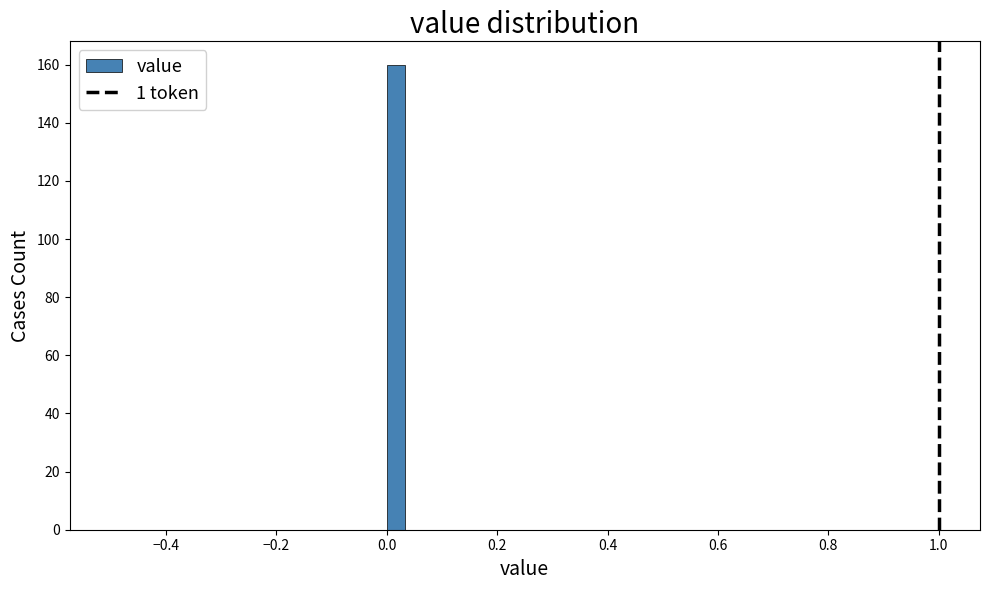

Around what value on the x-axis is the tallest bar? Give the approximate position of its centre, as read against the axis.

0.02